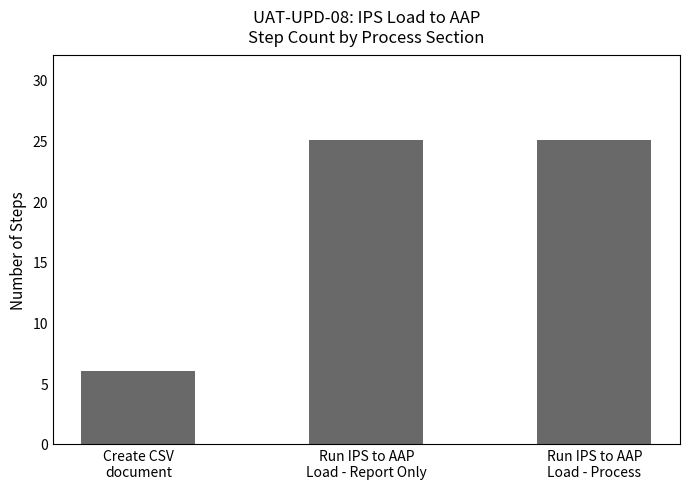

Reading right to left, transcribe all the data shown in this chart.

25	25	6